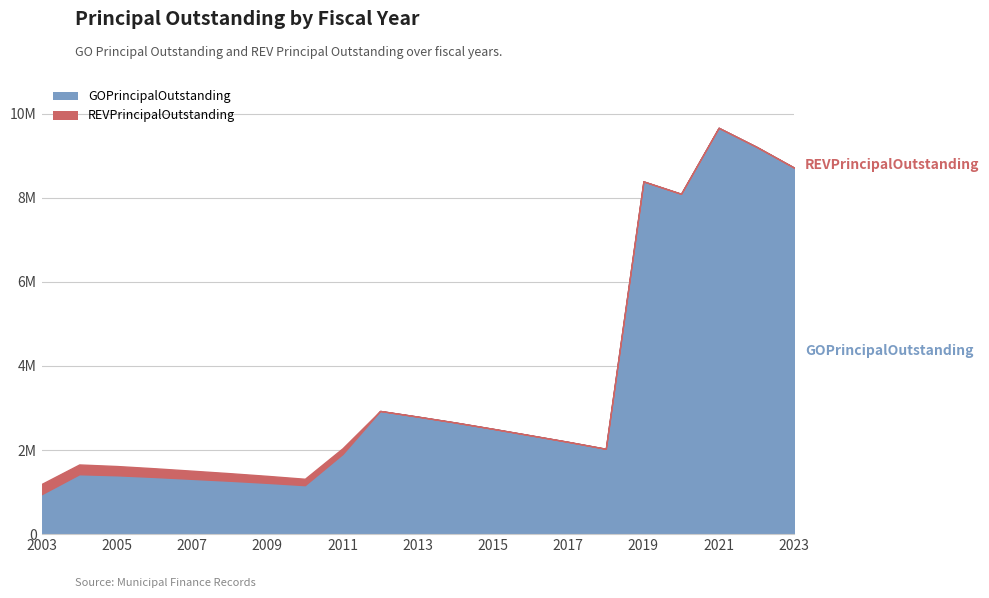

True or false: REVPrincipalOutstanding and GOPrincipalOutstanding cross at least once.

False